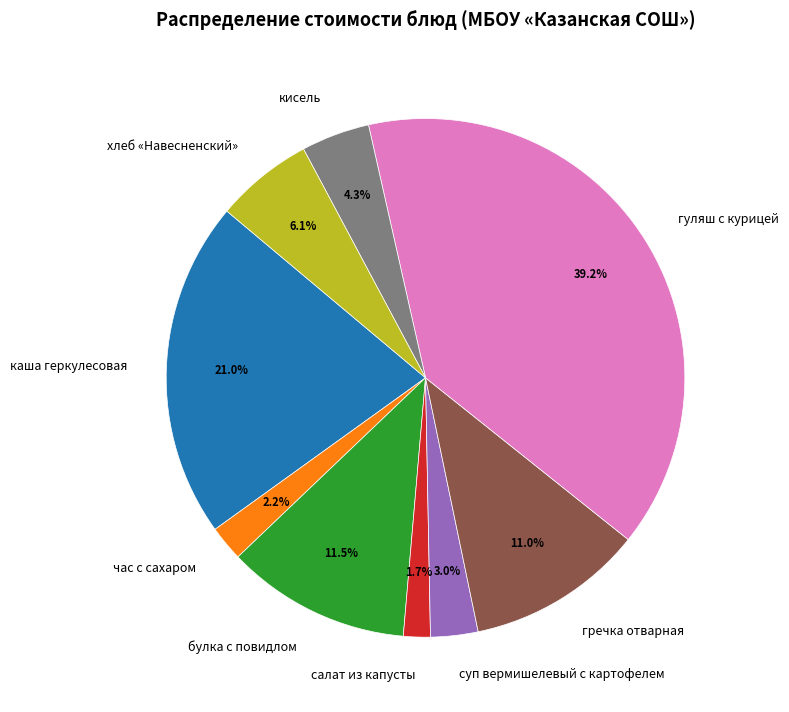

To the nearest percent, what percentage of the pie is час с сахаром?

2%